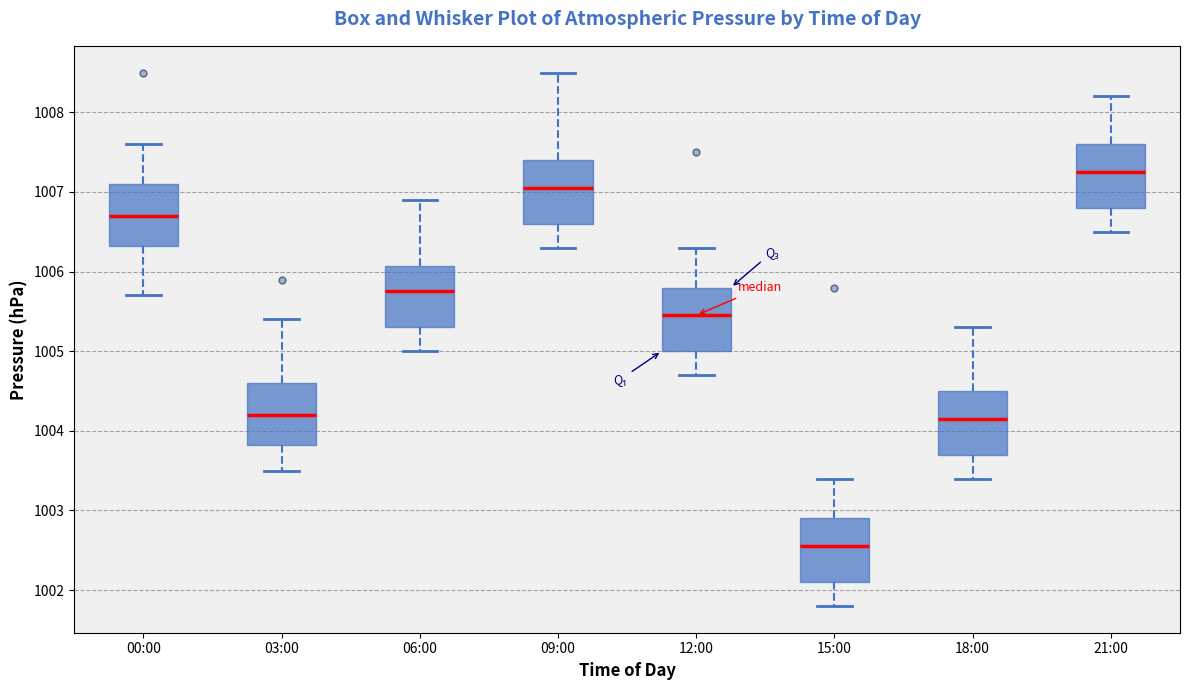

Where does the median line of the box for 21:00 sit on the y-axis? The values are not printed on the chart, so give them approximately, as read against the axis.

1007.3